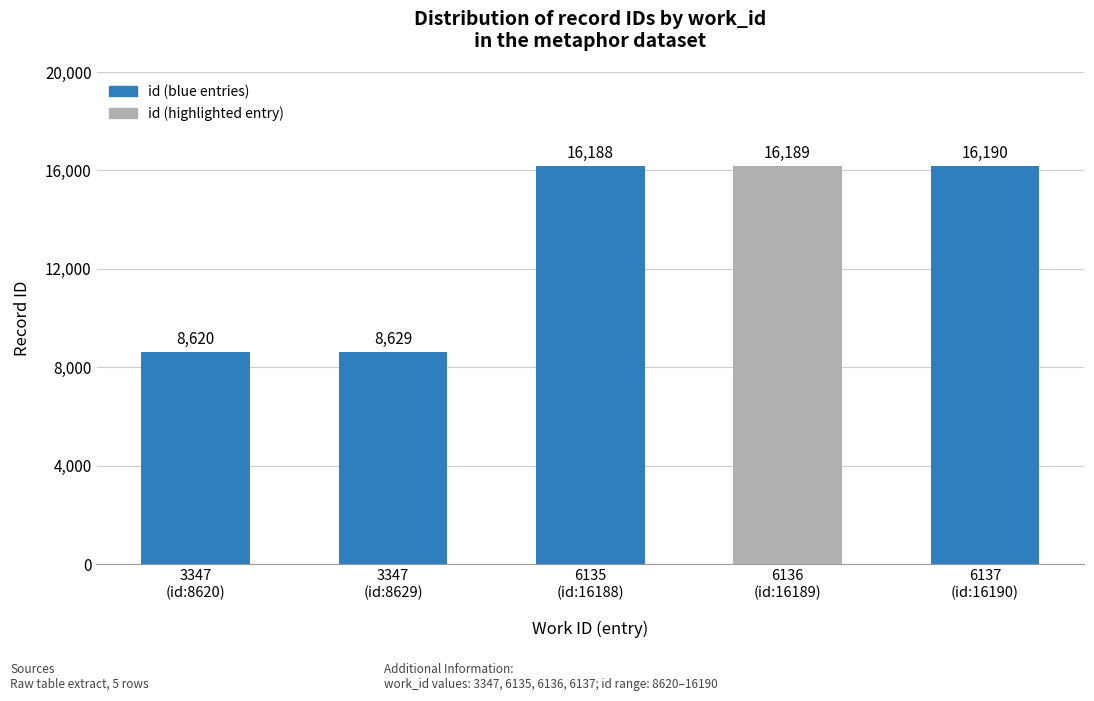

Approximately how many times larger is the value at 3347
(id:8620) compared to 6135
(id:16188)?

0.5